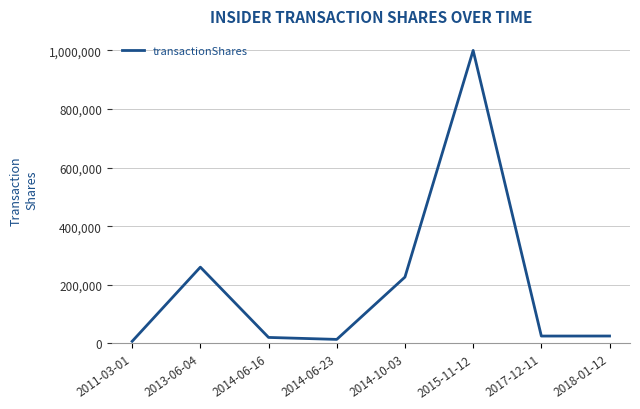

How many values are below 25520?

4